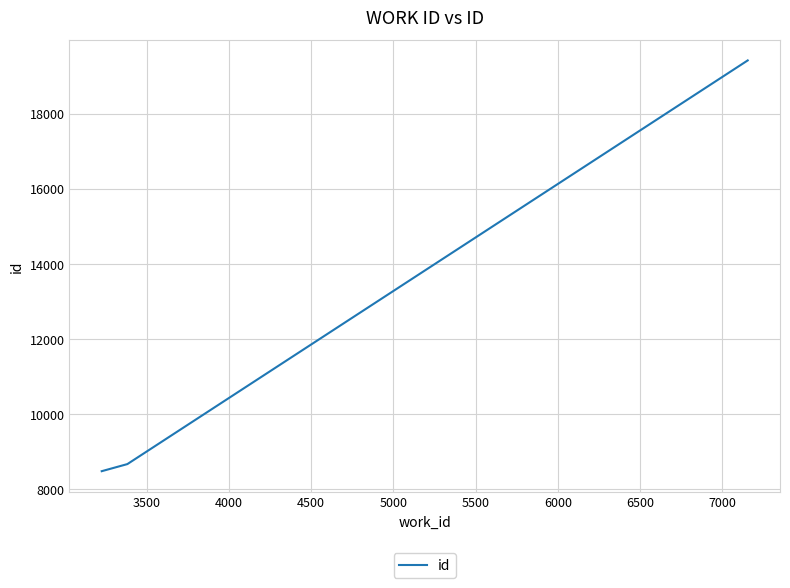

What is the maximum value shown in the chart?

19417